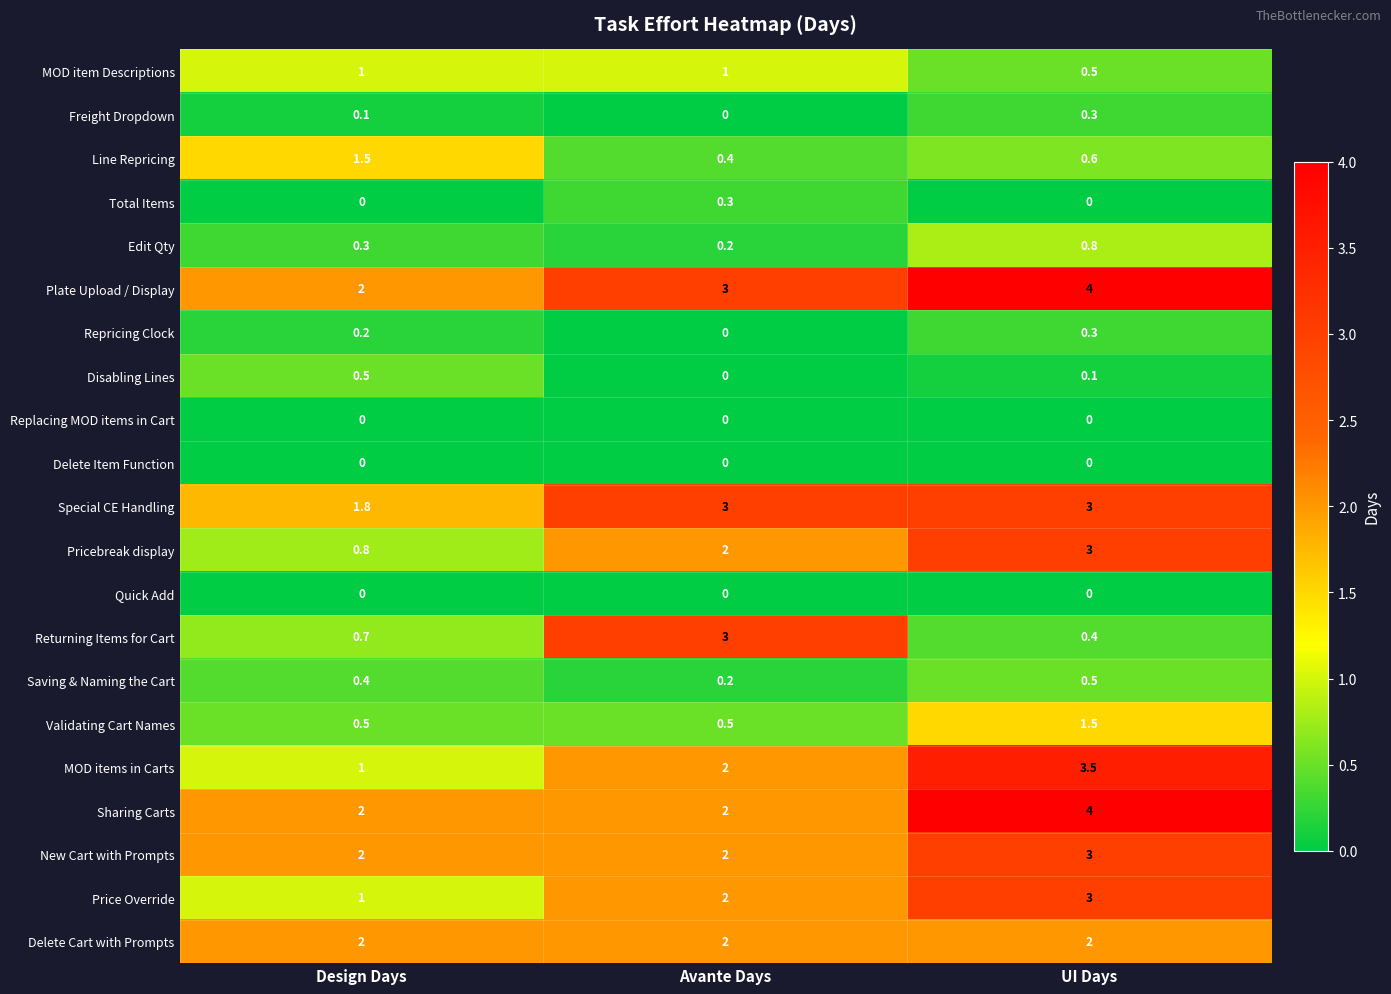

What is the highest value of the Repricing Clock series?

0.3